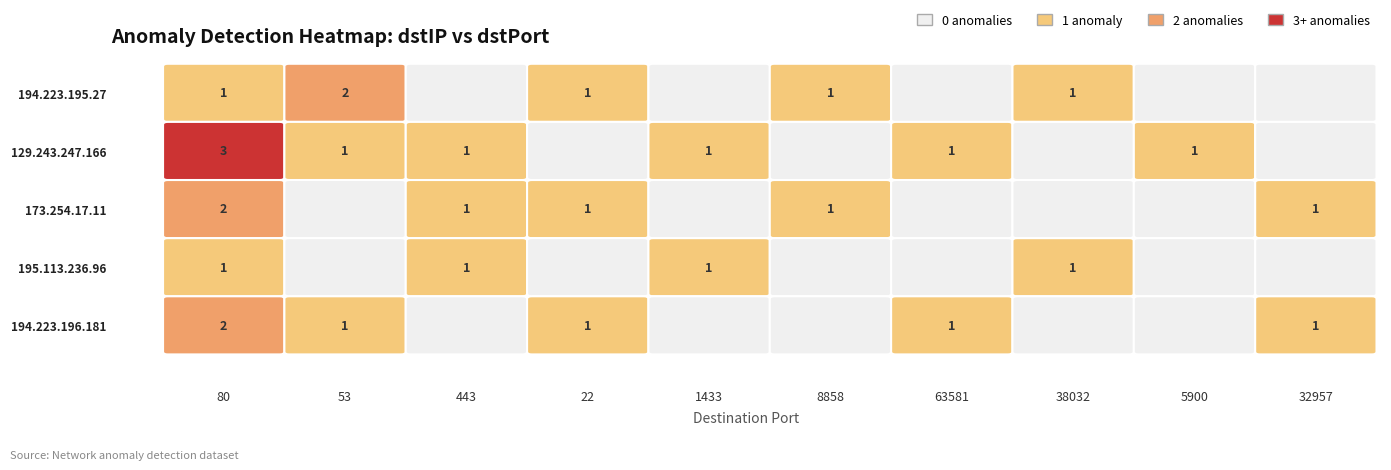

At 129.243.247.166, list the series in order from smallest to largest.

22, 8858, 38032, 32957, 53, 443, 1433, 63581, 5900, 80